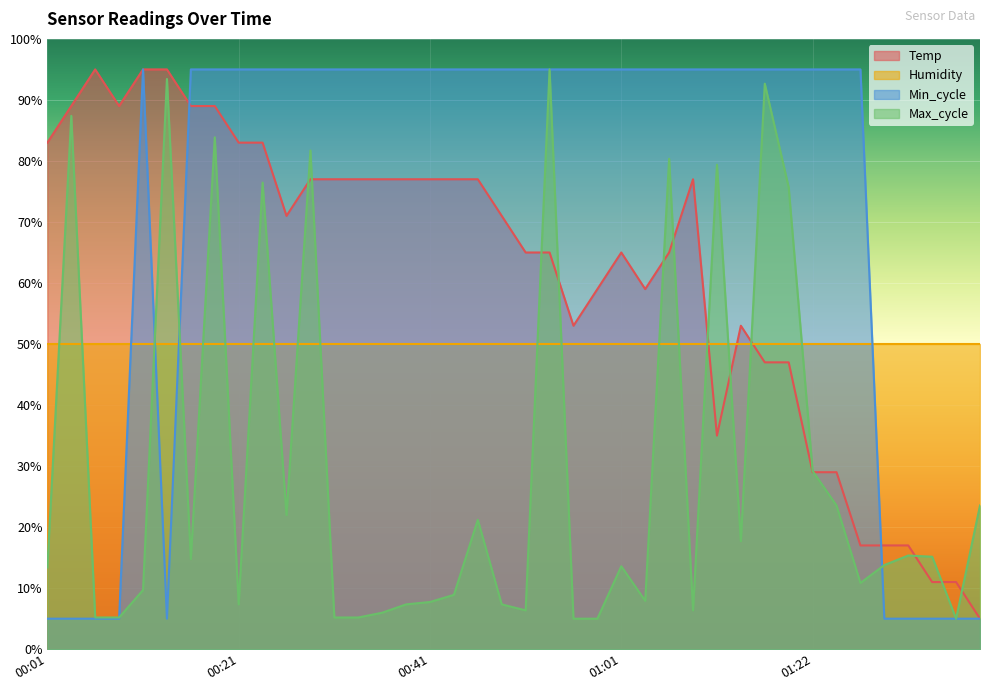

What is the difference between the highest and lowest values at 00:39?

87.7